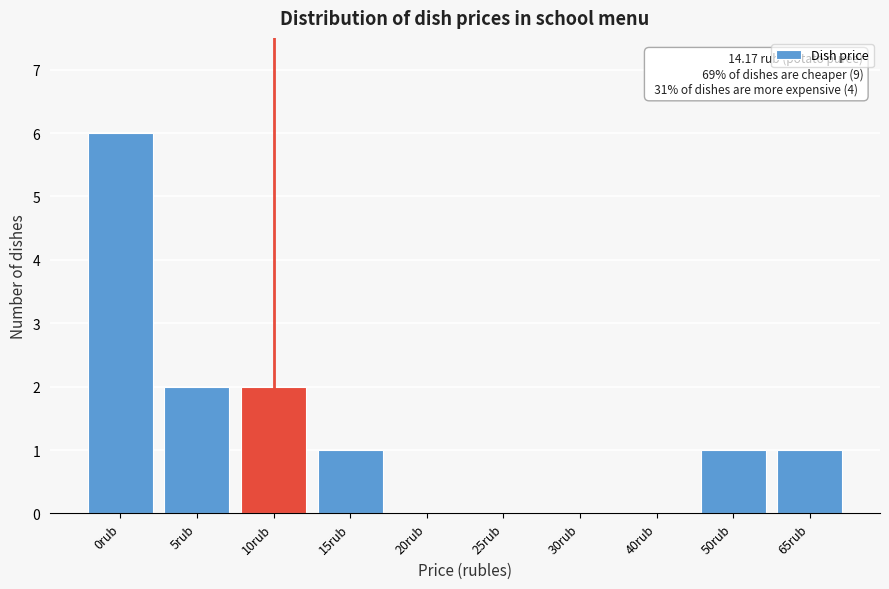

Reading left to right, transcribe all the data shown in this chart.

0rub=6	5rub=2	10rub=2	15rub=1	20rub=0	25rub=0	30rub=0	40rub=0	50rub=1	65rub=1